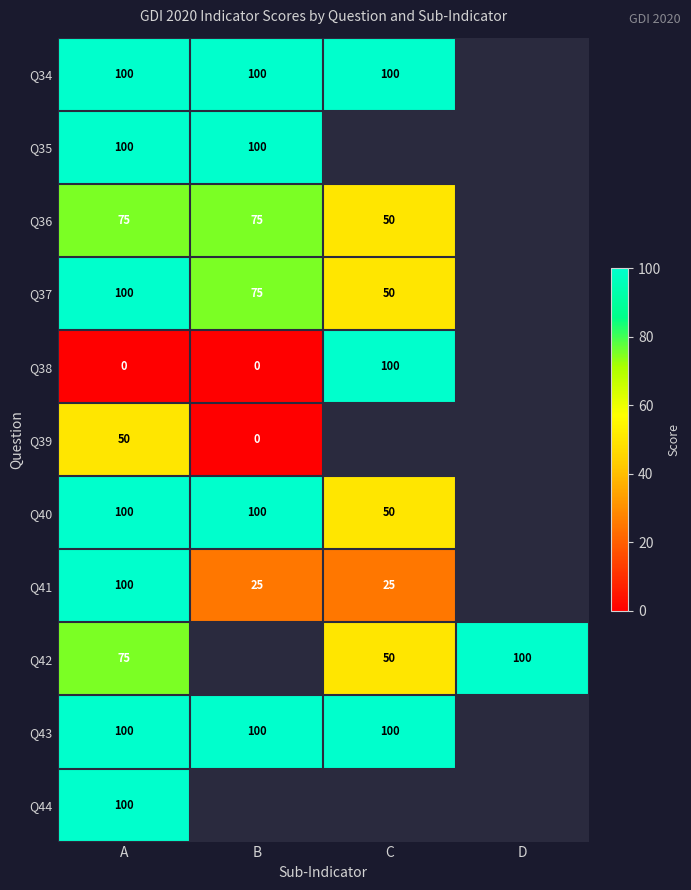

Is it true that Q41 equals 25 at B?

True